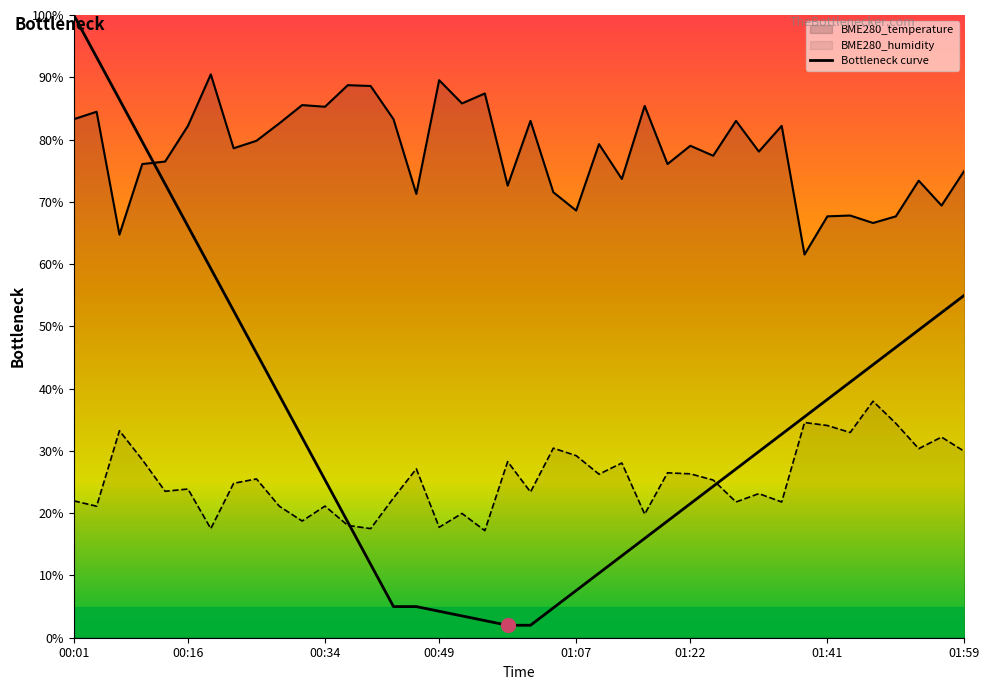

Which series has the largest total across all categories?

BME280_temperature